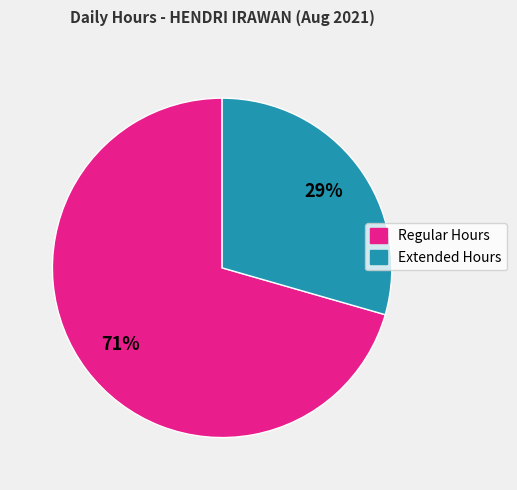

To the nearest percent, what is the average slice percentage?

50%